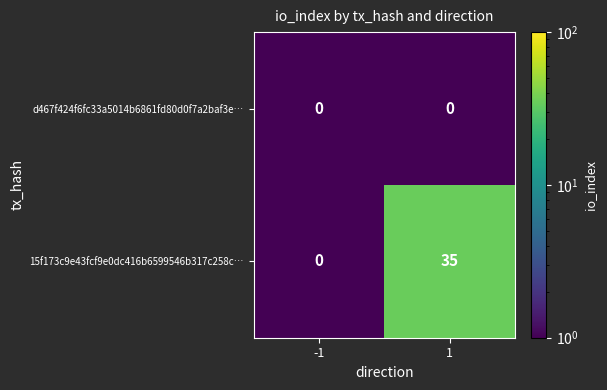

What is the sum of the 15f173c9e43fcf9e0dc416b6599546b317c258c… values at -1 and 1?

35